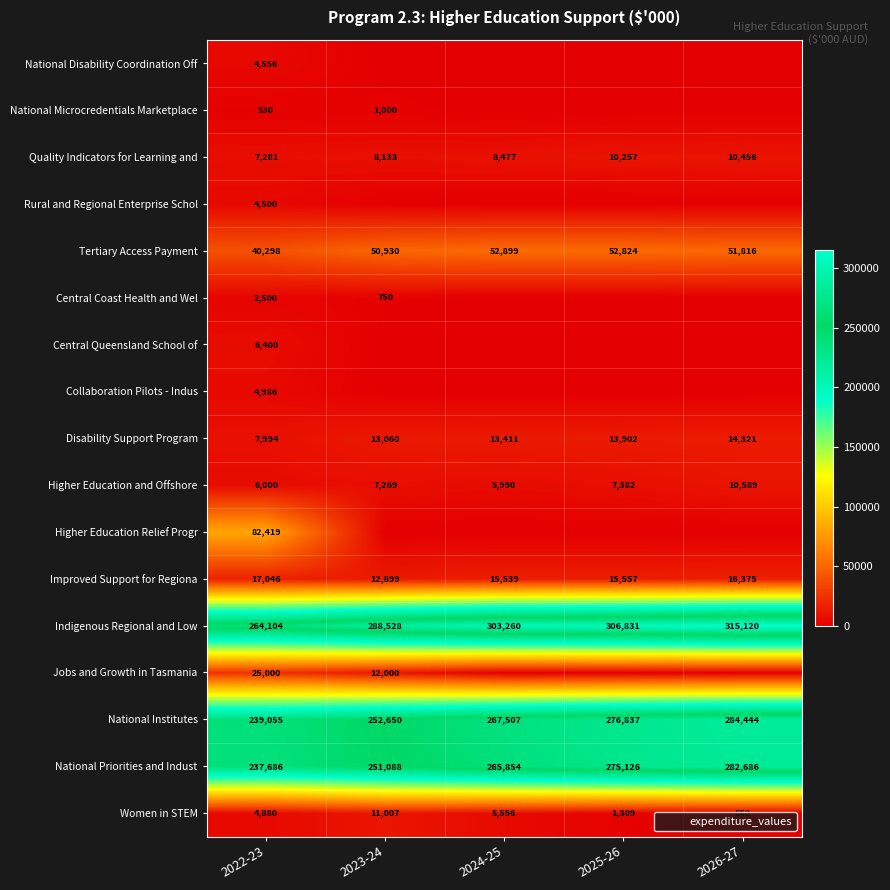

The Women in STEM series shows 662 at 2026-27. True or false?

True